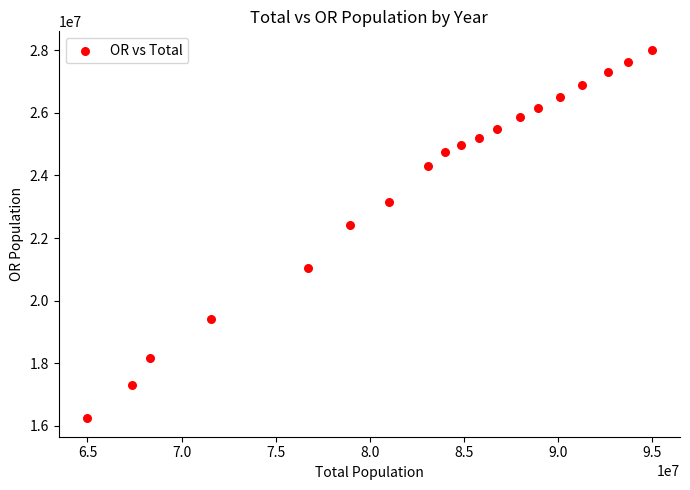

What is the range of Y values (max minus min)?

11765350